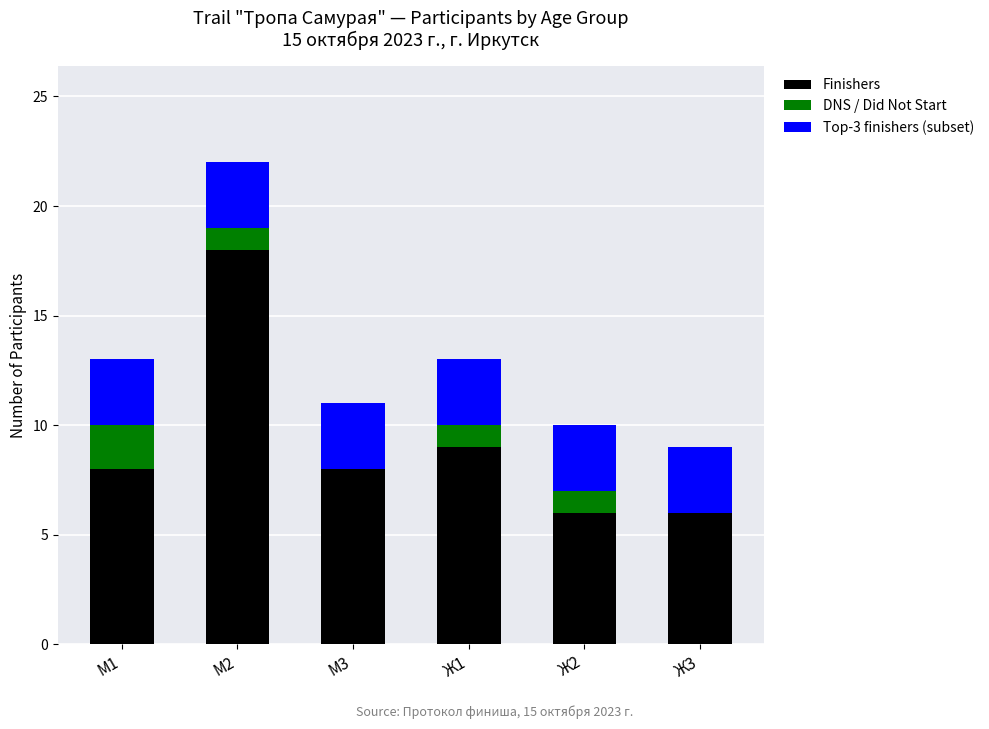

Reading right to left, what are the values for Finishers?

Ж3=6	Ж2=6	Ж1=9	М3=8	М2=18	М1=8